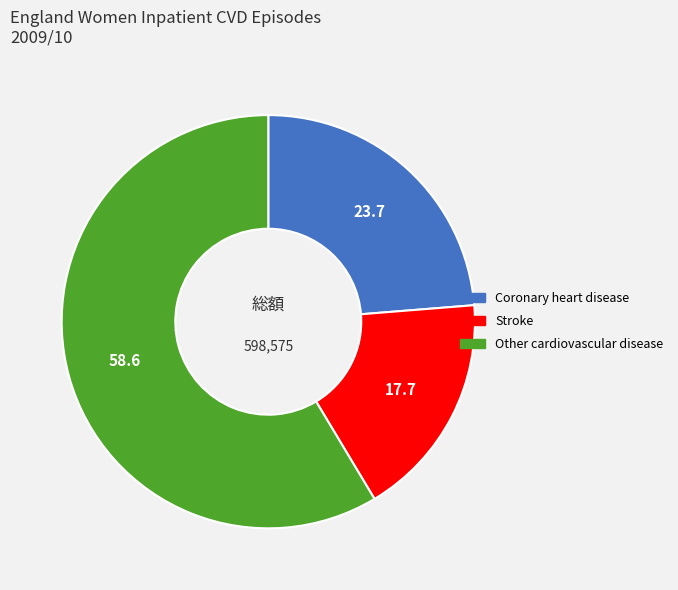

Is there any slice that represents more than half of the pie?

Yes